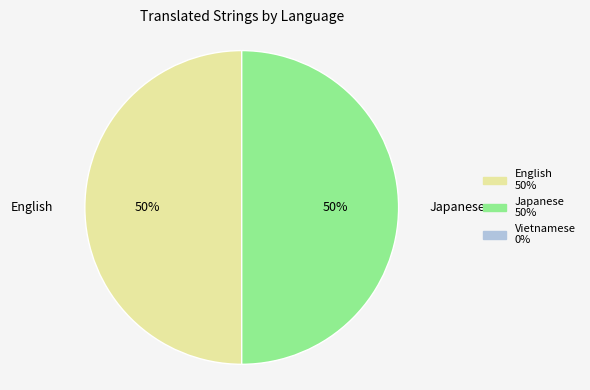

The English slice represents 50% of the pie. True or false?

True